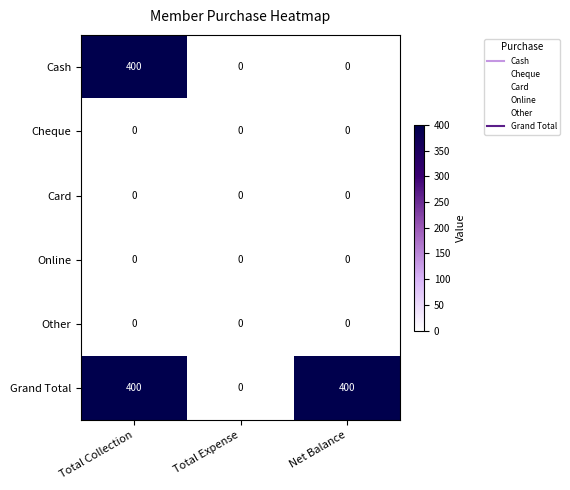

Reading left to right, extract all data points from this chart.

Cash: 400	0	0
Cheque: 0	0	0
Card: 0	0	0
Online: 0	0	0
Other: 0	0	0
Grand Total: 400	0	400